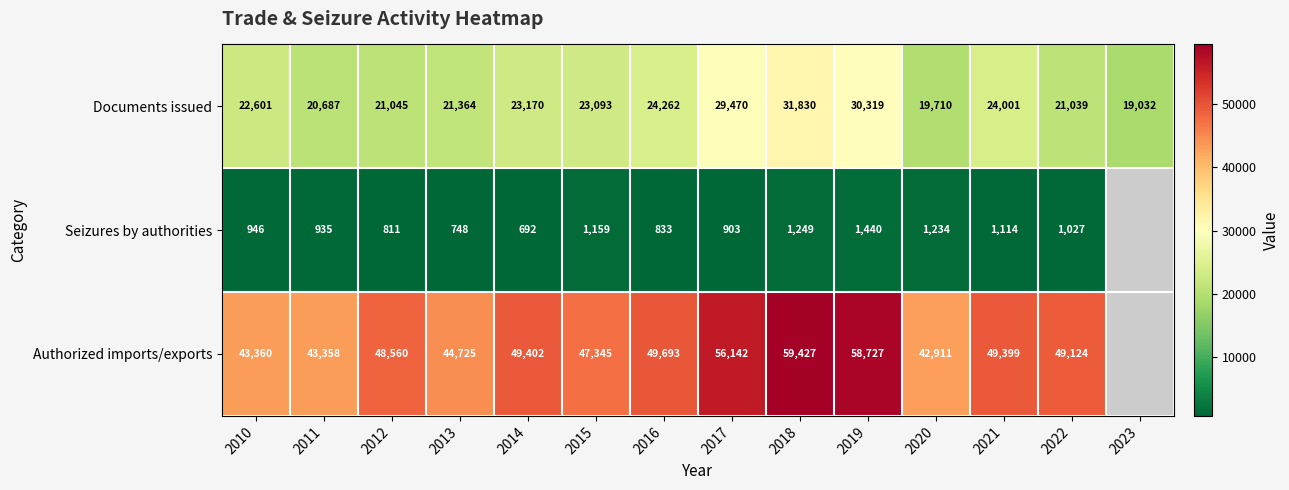

What is the spread (max minus min) of values at 2017?

55239